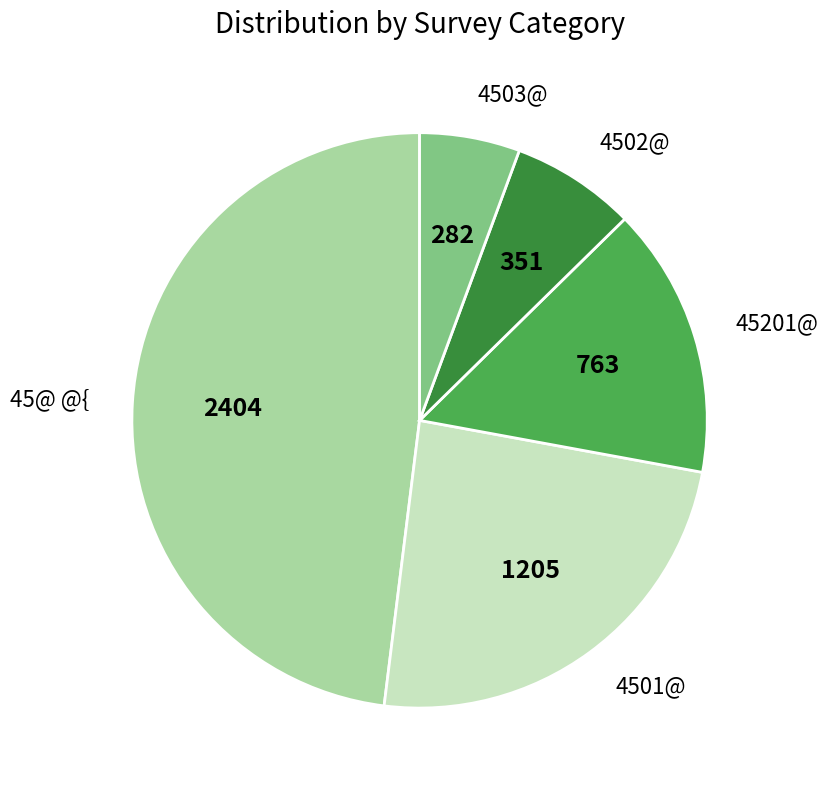

The 4503@ slice represents 18% of the pie. True or false?

False